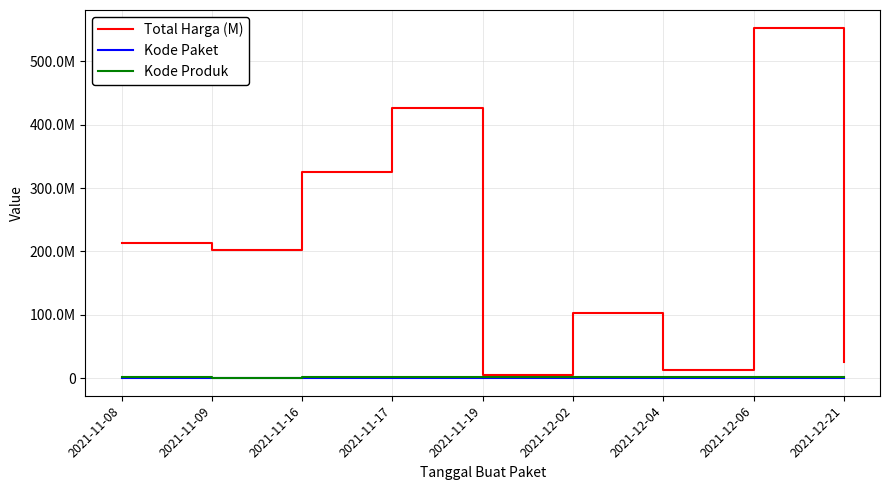

What position from the right is 2021-11-09?

8